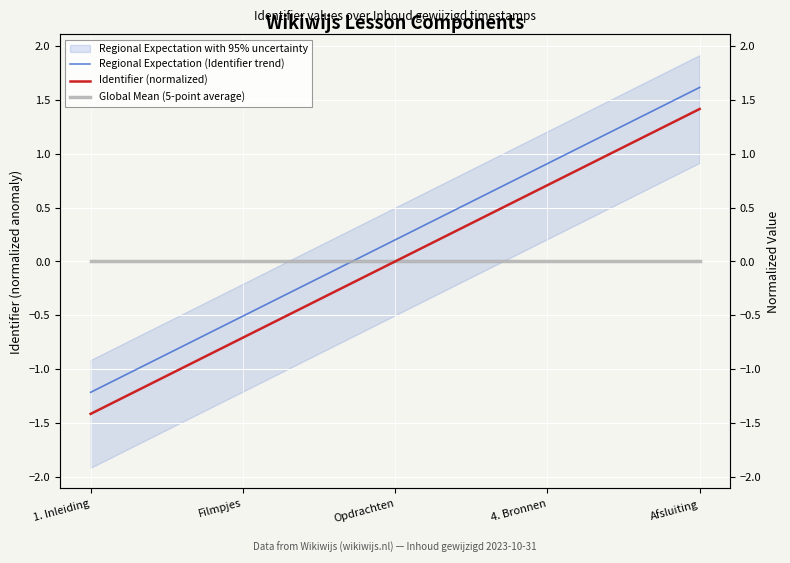

What is the smallest value displayed?

-1.4